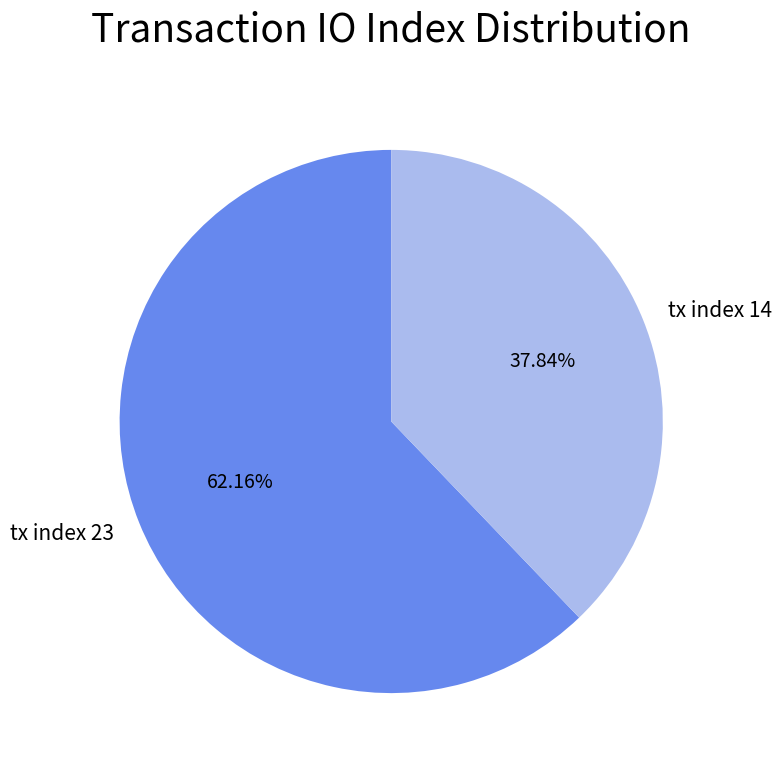

To the nearest percent, what is the difference between the largest and smallest slice percentages?

24%